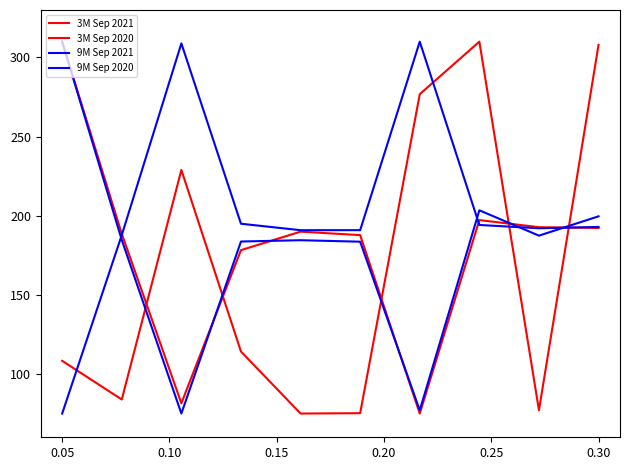

How many distinct data groups are displayed?

4